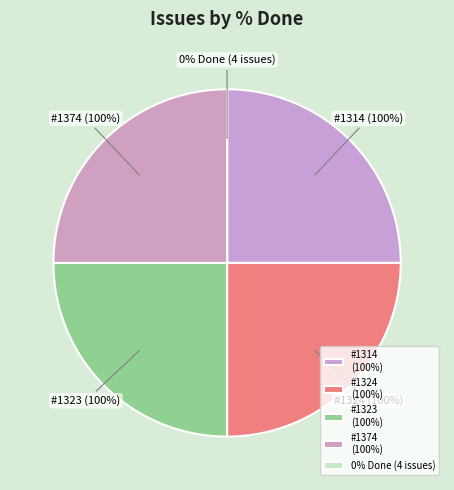

Is there any slice that represents more than half of the pie?

No